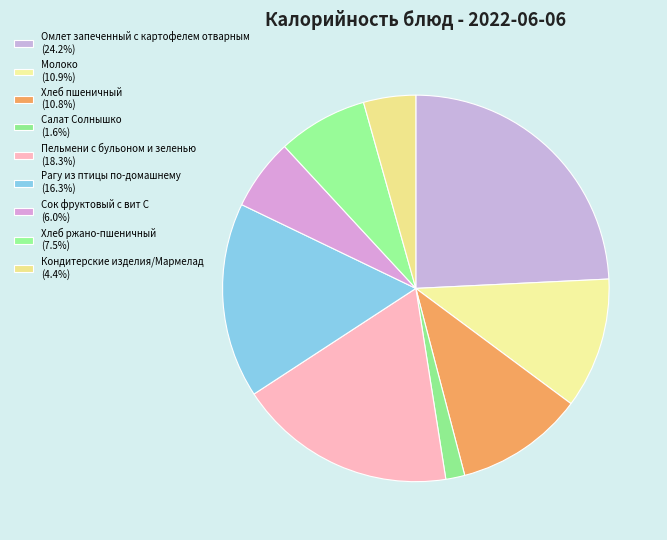

Which slice is the smallest?

Салат Солнышко